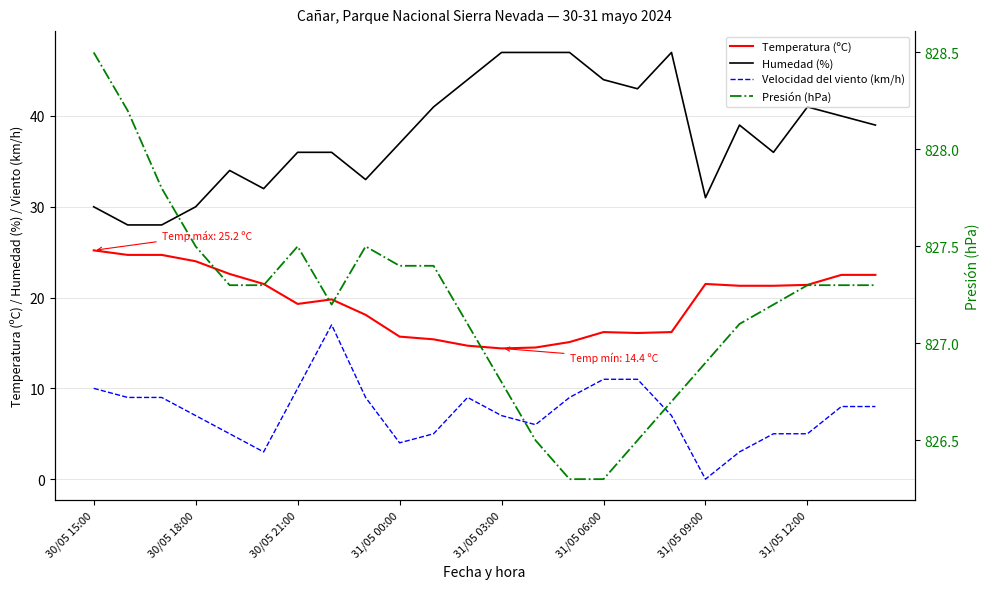

List the series in order of their peak value, lowest first.

Velocidad del viento (km/h), Temperatura (ºC), Humedad (%), Presión (hPa)